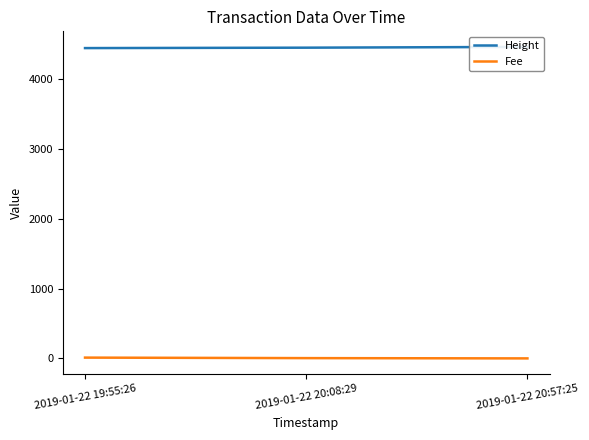

True or false: Height has a value of 2086.0 at 2019-01-22 19:55:26.

False